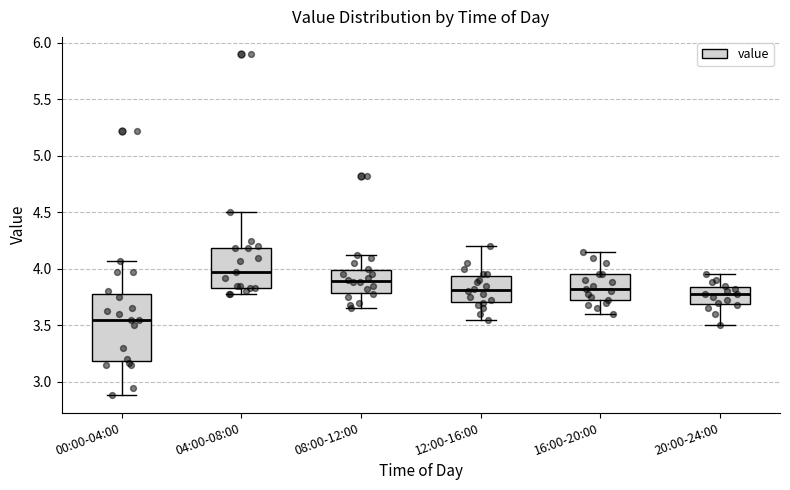

Which box is the tallest, from its lower edge to its upper edge?

00:00-04:00